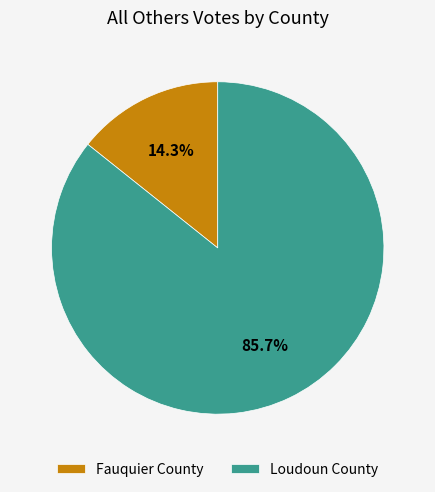

What is the smallest slice in the pie chart?

Fauquier County